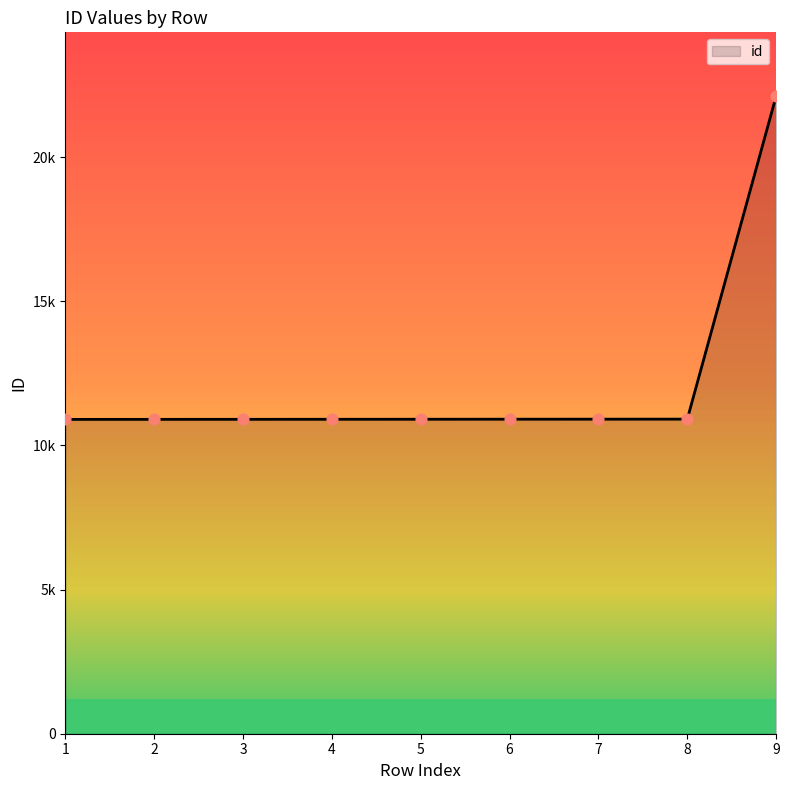

Between 4 and 5, which is larger?

5